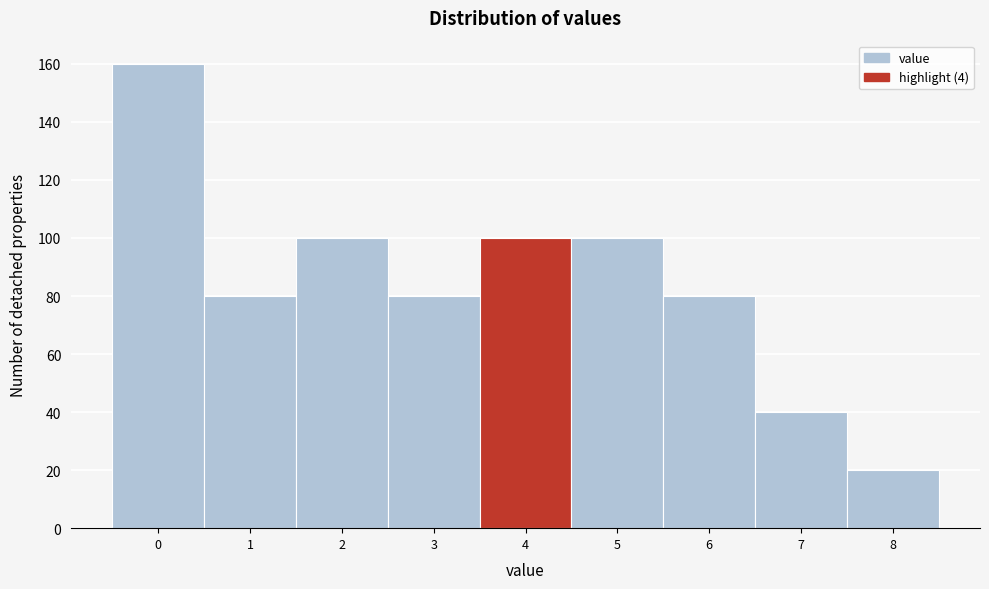

Reading left to right, what are all the values shown in this chart?

160	80	100	80	100	100	80	40	20